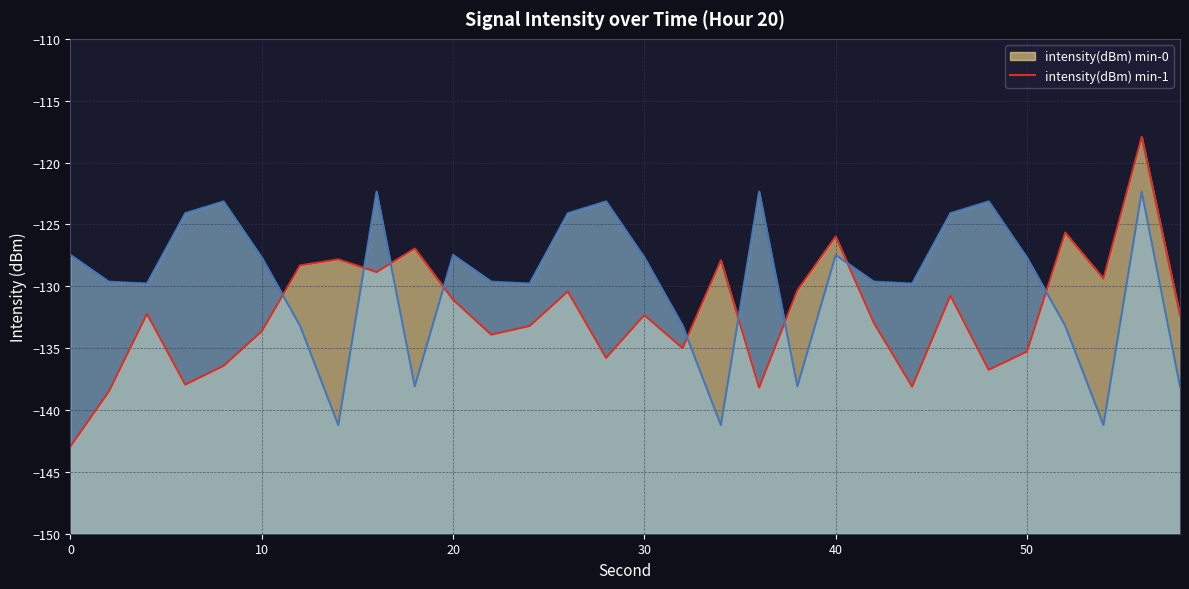

Between 40 and 46, which series saw the biggest shift?

intensity(dBm) min-0